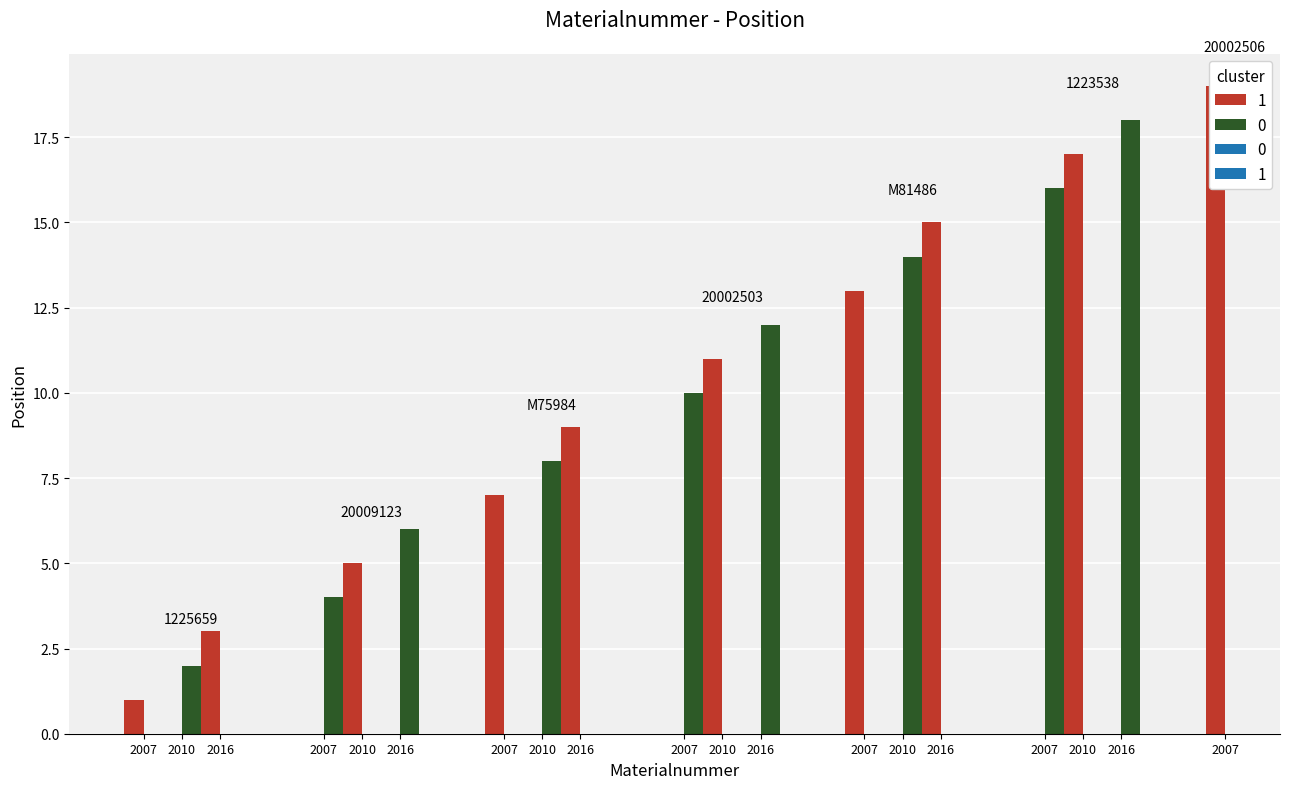

At which category does the chart reach its peak across all series?

20002506